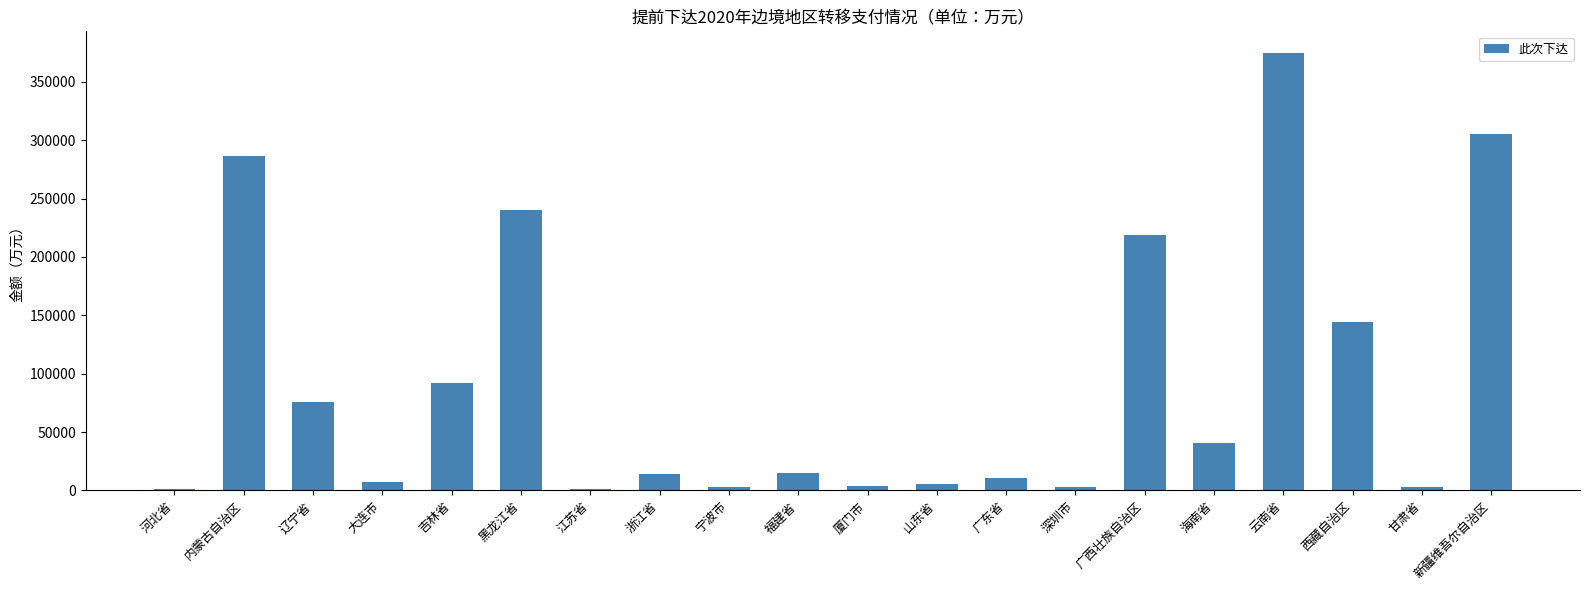

Count the number of data series in this chart.

1